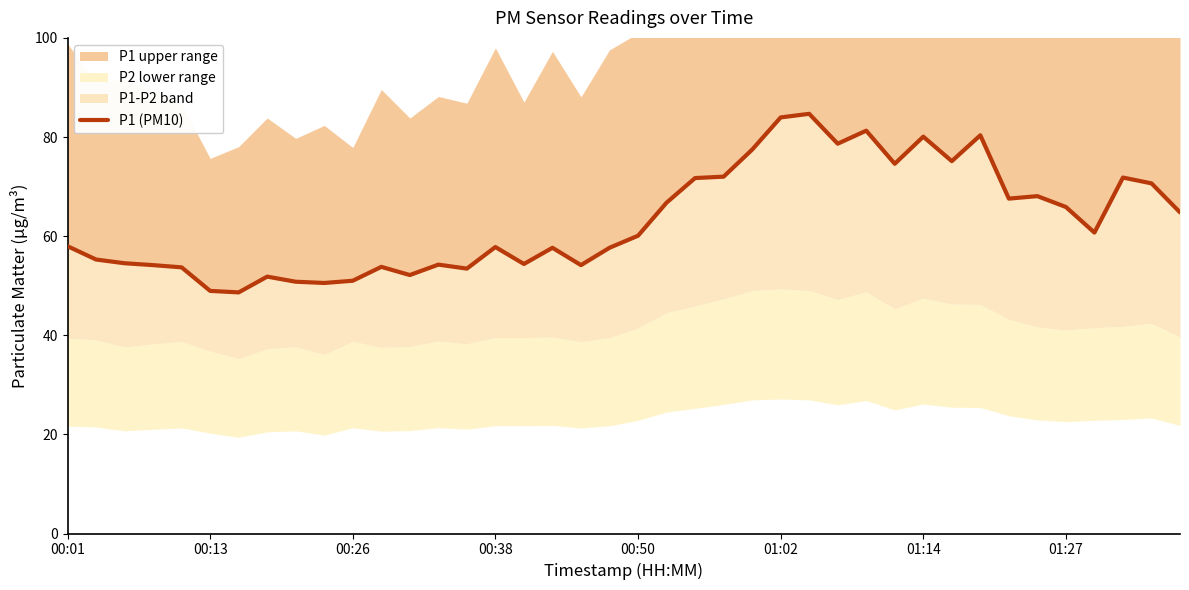

What is the difference between the maximum and minimum values?

36.0